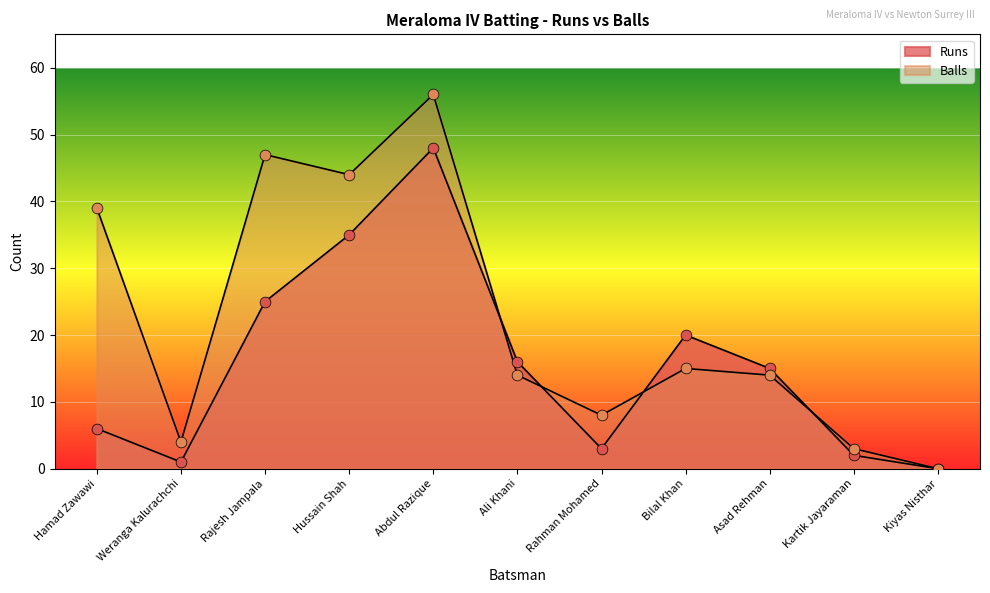

At which category is the sum across all series the highest?

Abdul Razique